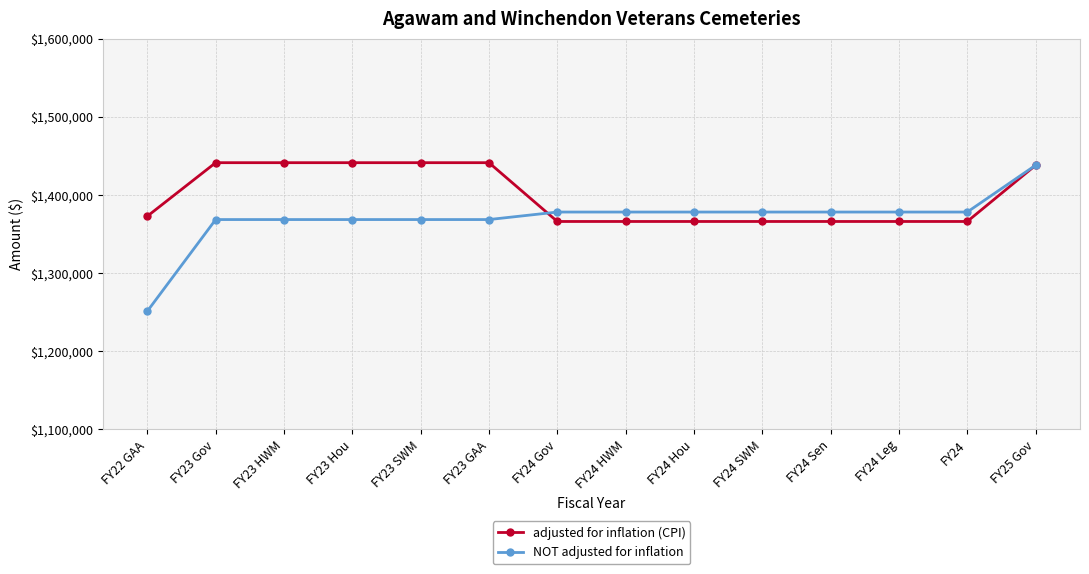

Is it true that NOT adjusted for inflation equals 1251151 at FY22 GAA?

True